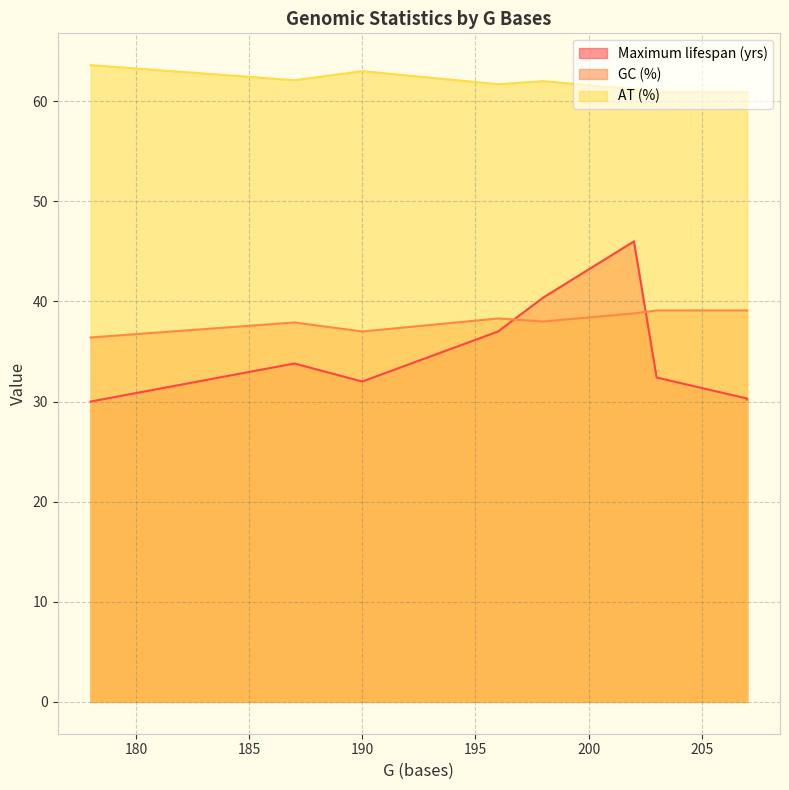

List the series in order of their peak value, lowest first.

GC (%), Maximum lifespan (yrs), AT (%)